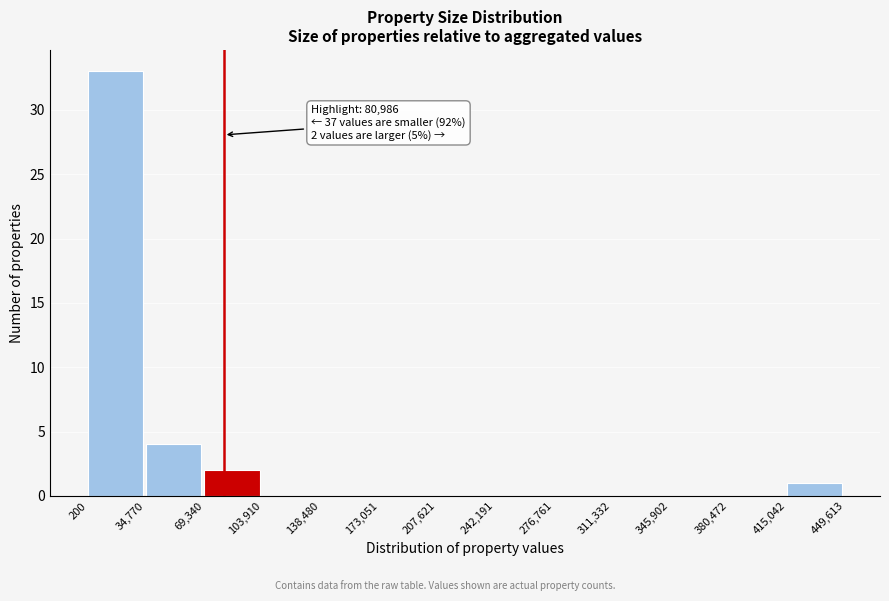

Which range on the x-axis has the tallest bar?

200 to 34,770